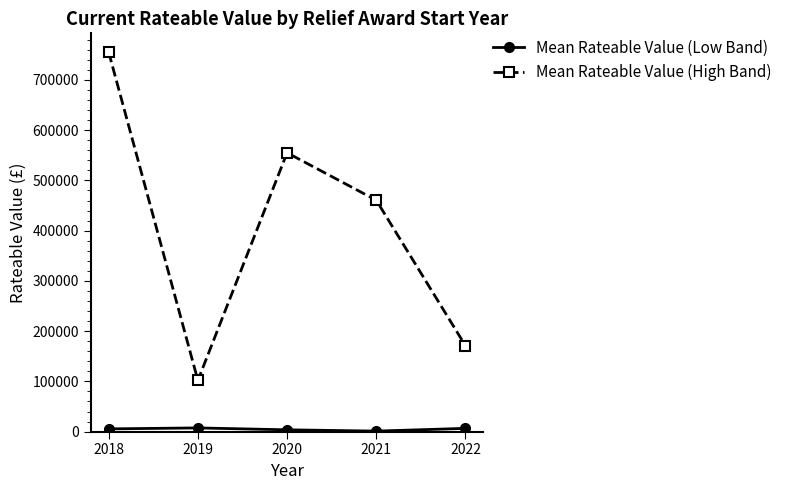

The value of Mean Rateable Value (High Band) at 2021 is 460500. True or false?

True